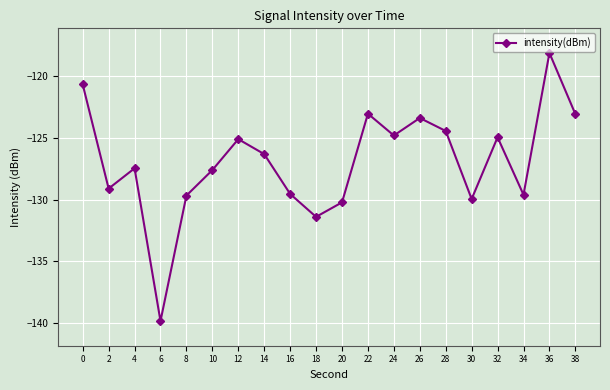

What is the smallest value displayed?

-139.9